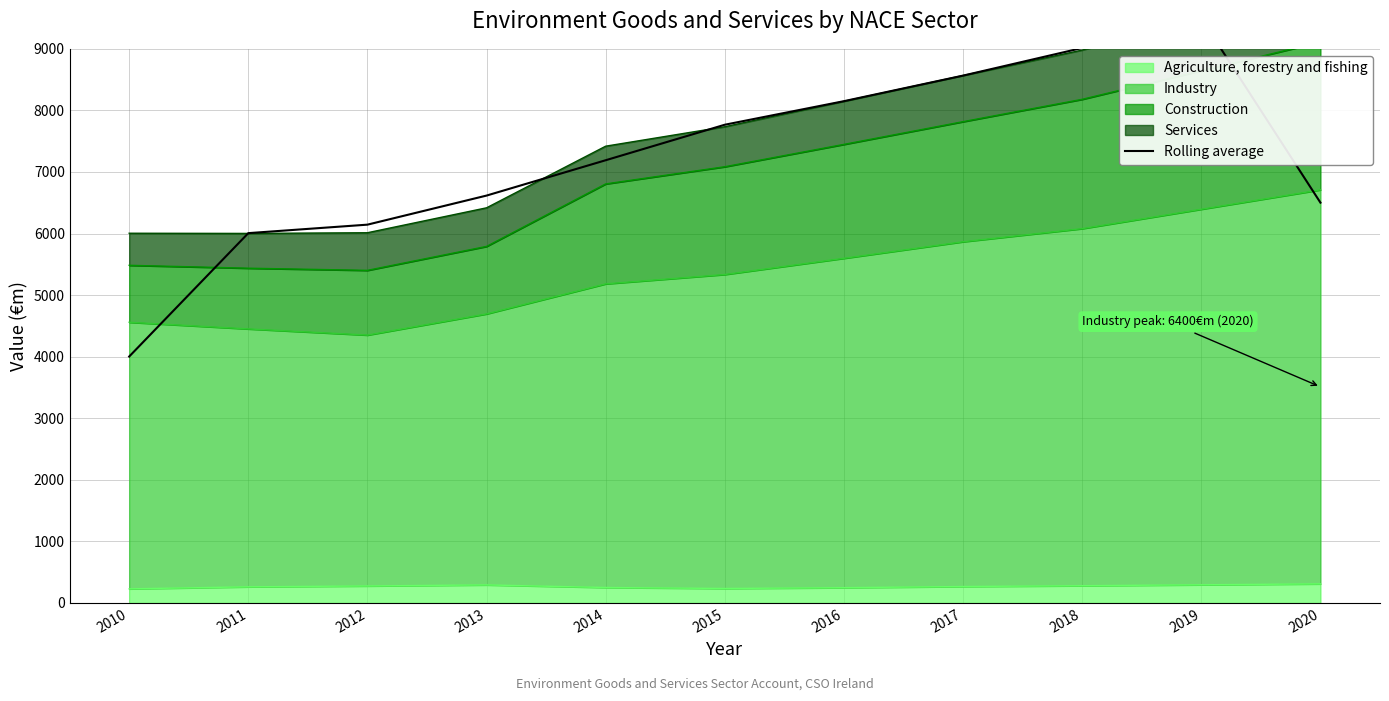

What is the value of the 2nd point from the left?

6006.7